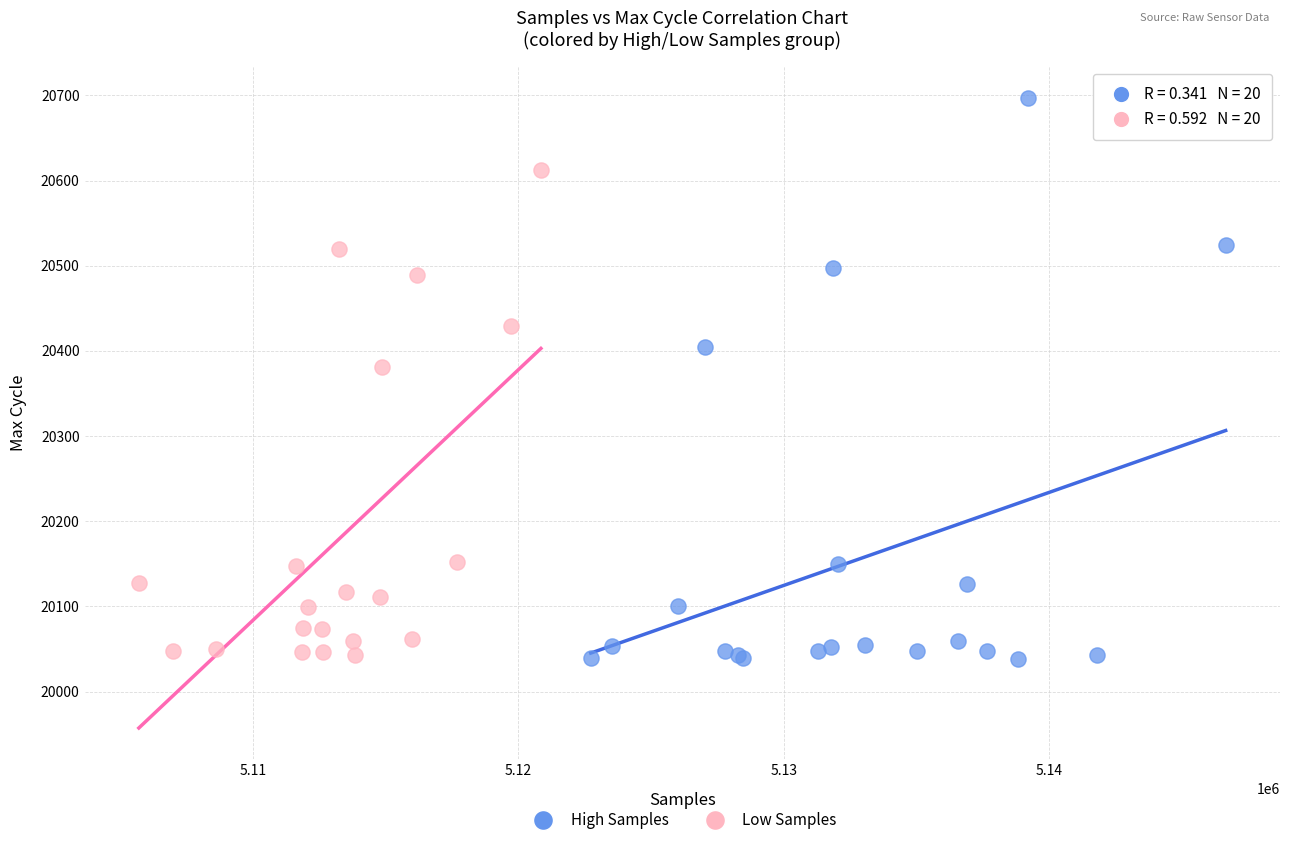

Which series has the widest spread of Y values?

High Samples